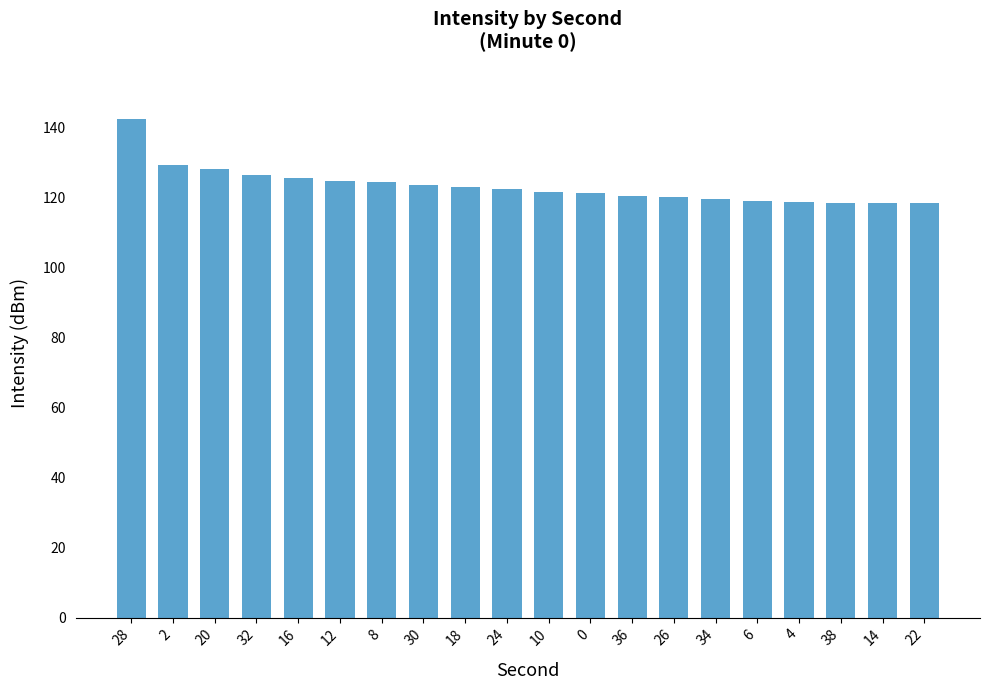

Does the chart contain stacked bars?

No